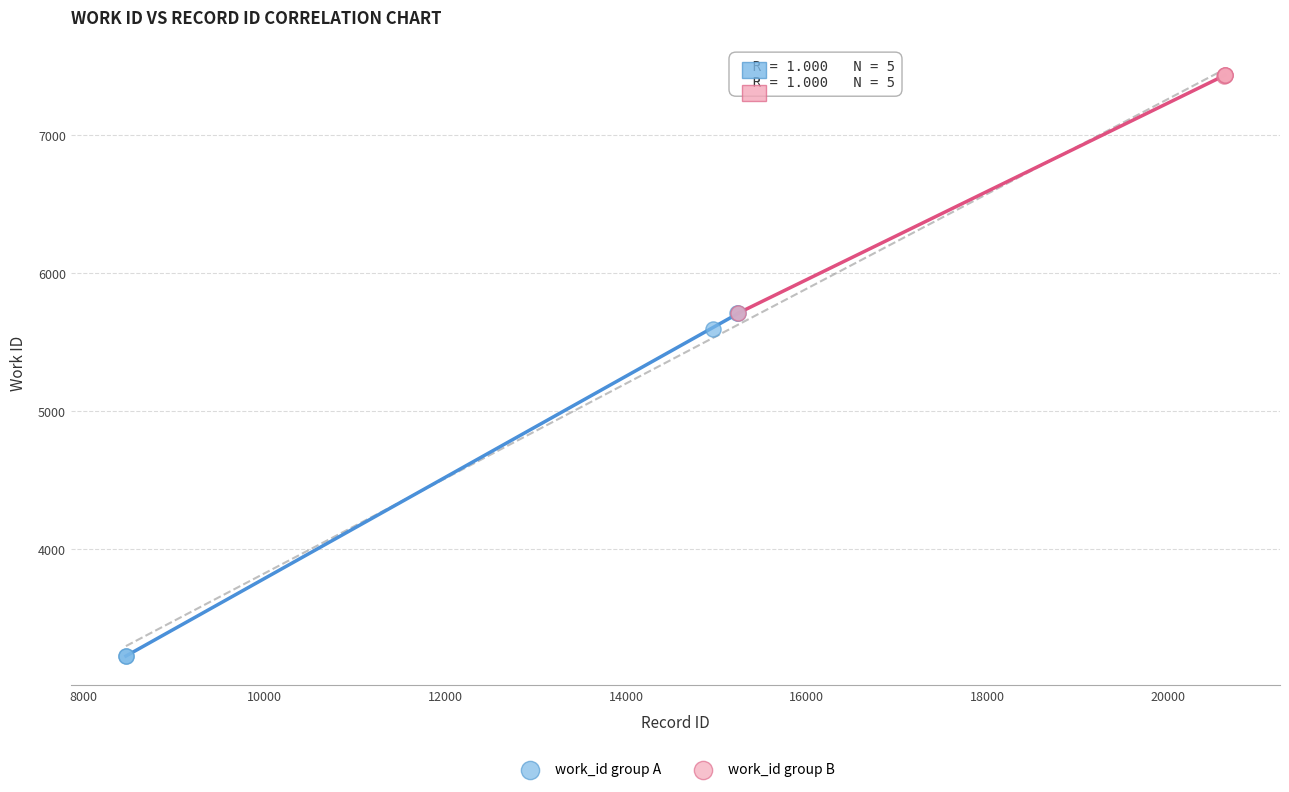

Which series reaches the maximum Y coordinate?

work_id group B